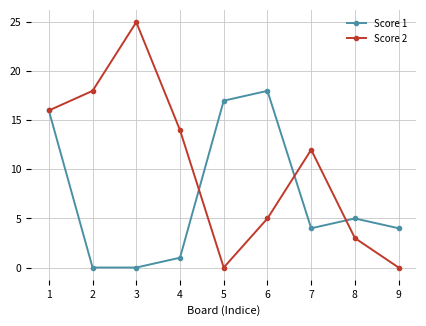

Which series has the largest total across all categories?

Score 2